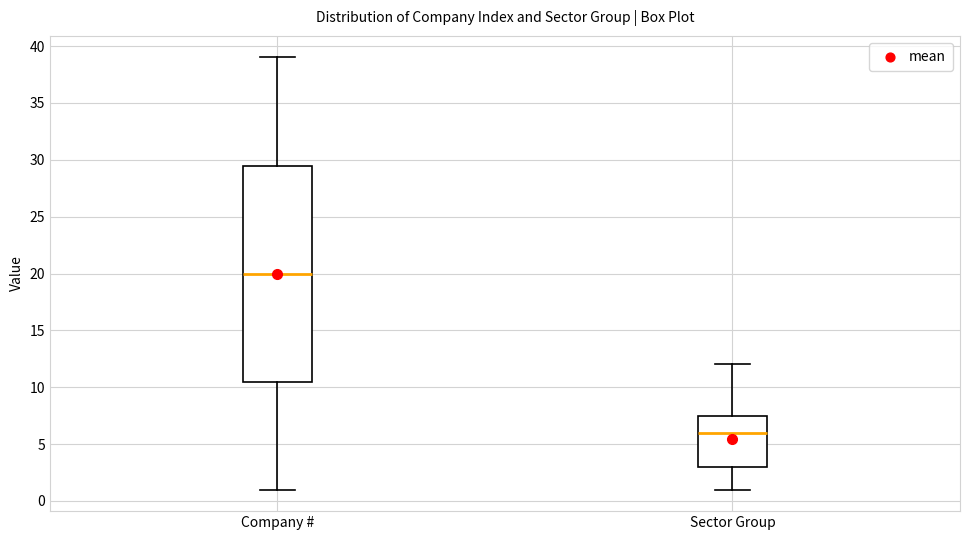

Which box is the tallest, from its lower edge to its upper edge?

Company #